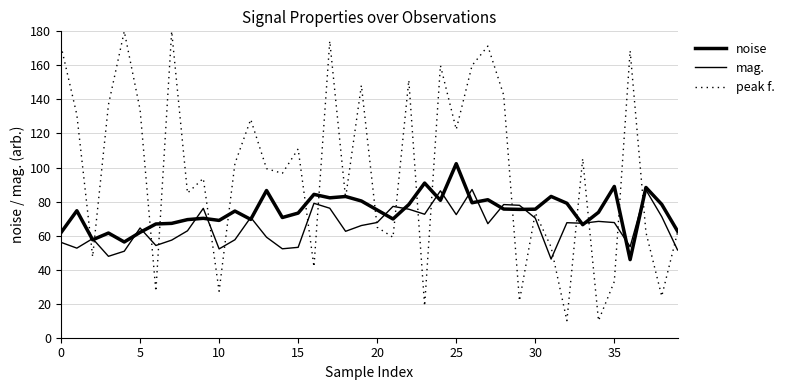

Which series ends up on top after the final intersection of noise and mag.?

noise